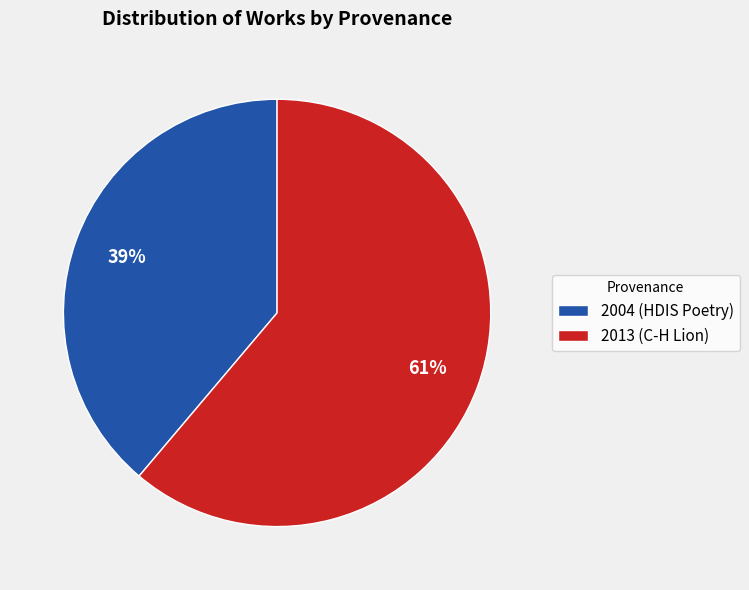

Combined, do 2013 (C-H Lion) and 2004 (HDIS Poetry) account for over 50%?

Yes